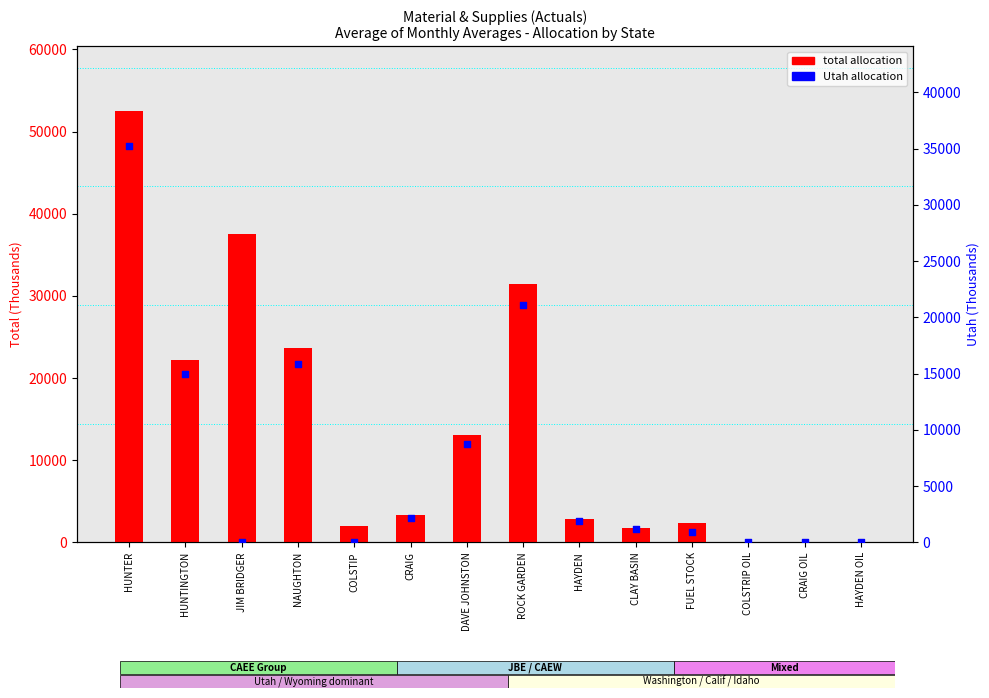

Is the value of total allocation at DAVE JOHNSTON greater than the value of Utah allocation at HAYDEN OIL?

Yes